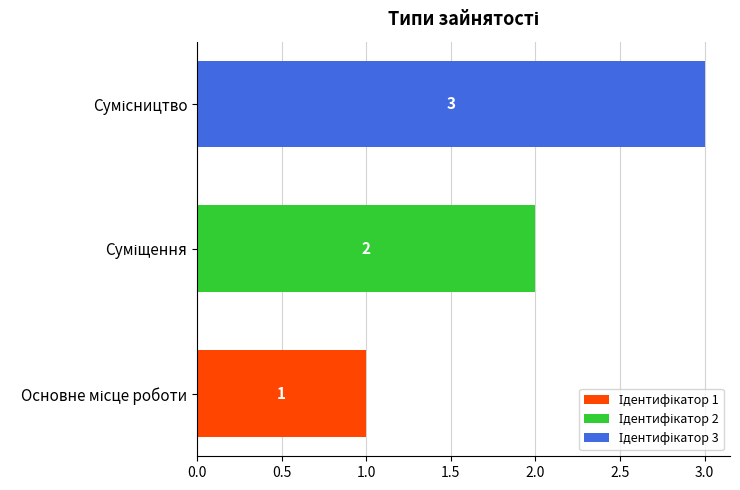

How many distinct data groups are displayed?

3